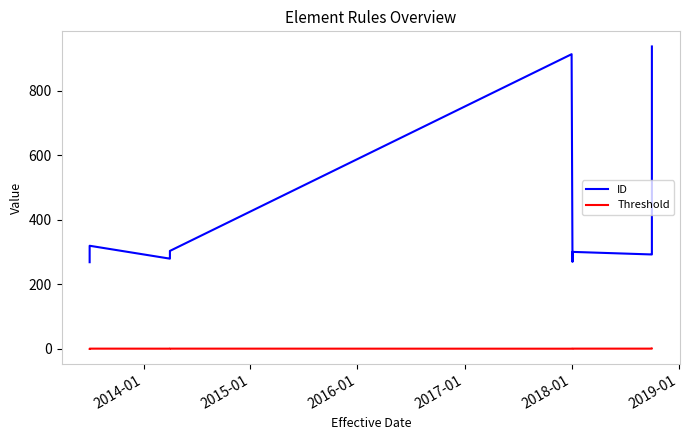

Which series has the largest range (max minus min)?

ID